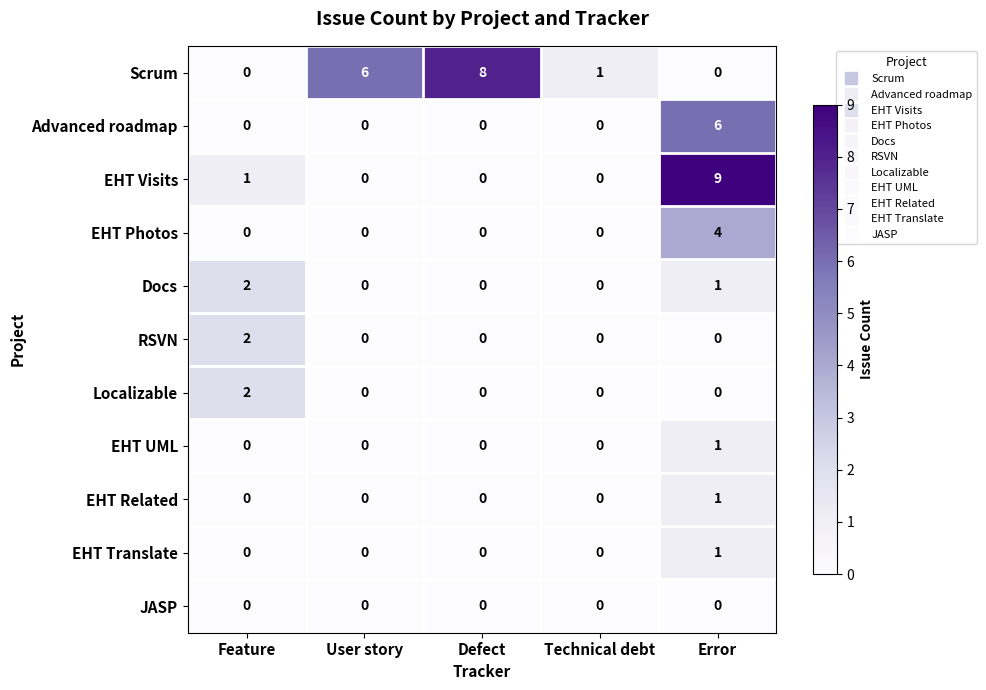

True or false: Docs has a value of 1 at Technical debt.

False